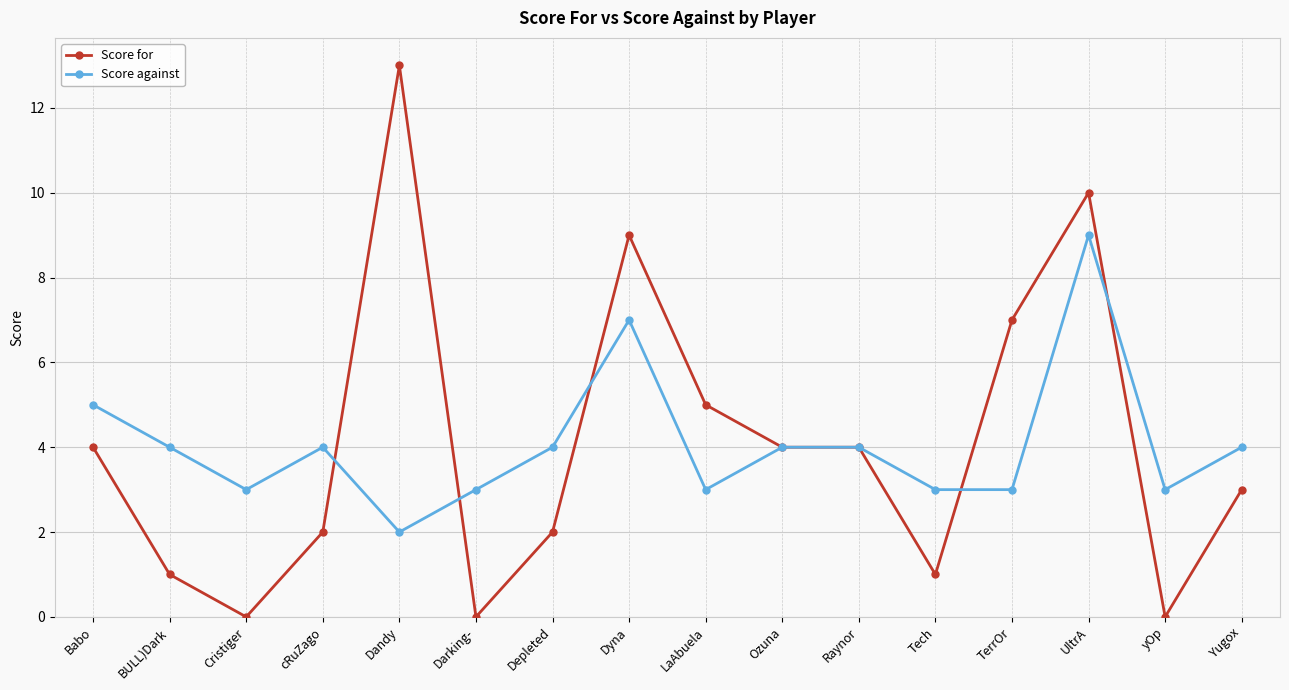

List the series in order of their peak value, highest first.

Score for, Score against